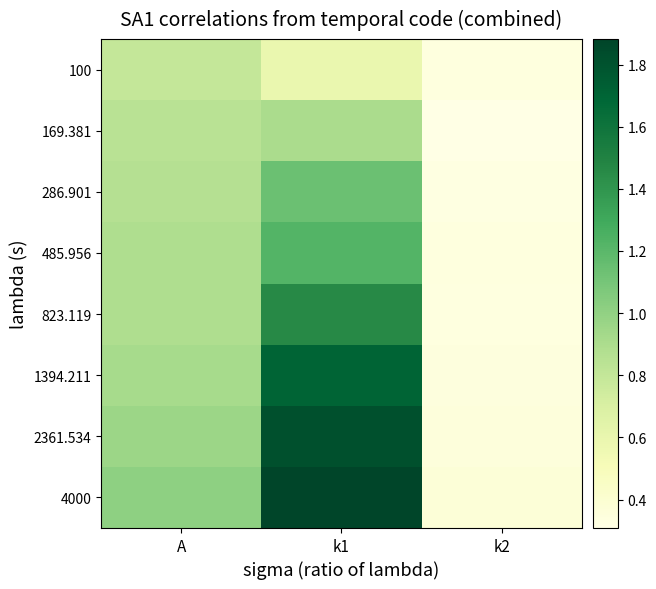

Which category has the highest value across all series?

k1